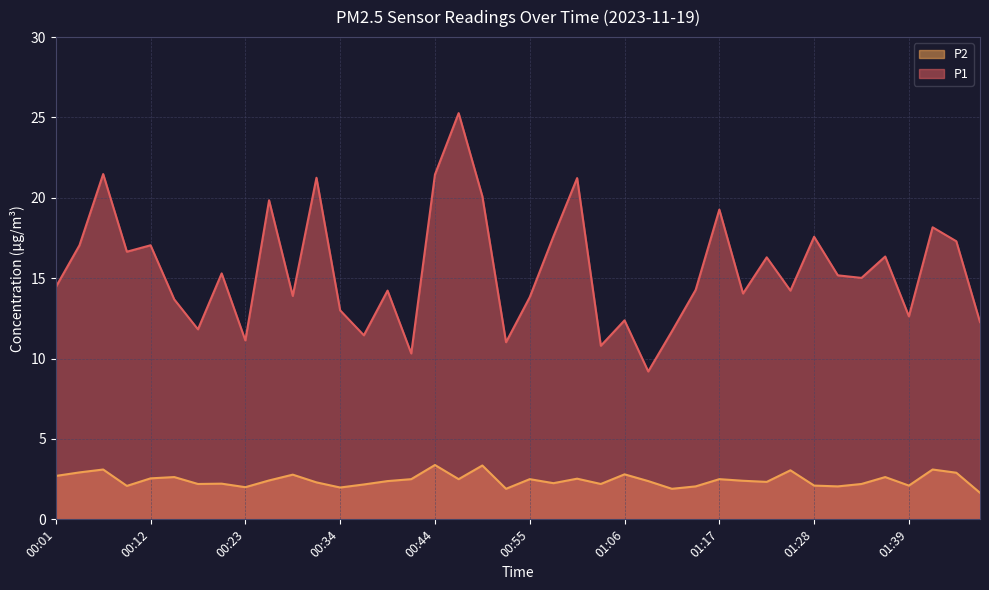

True or false: P1 and P2 intersect in this chart.

False